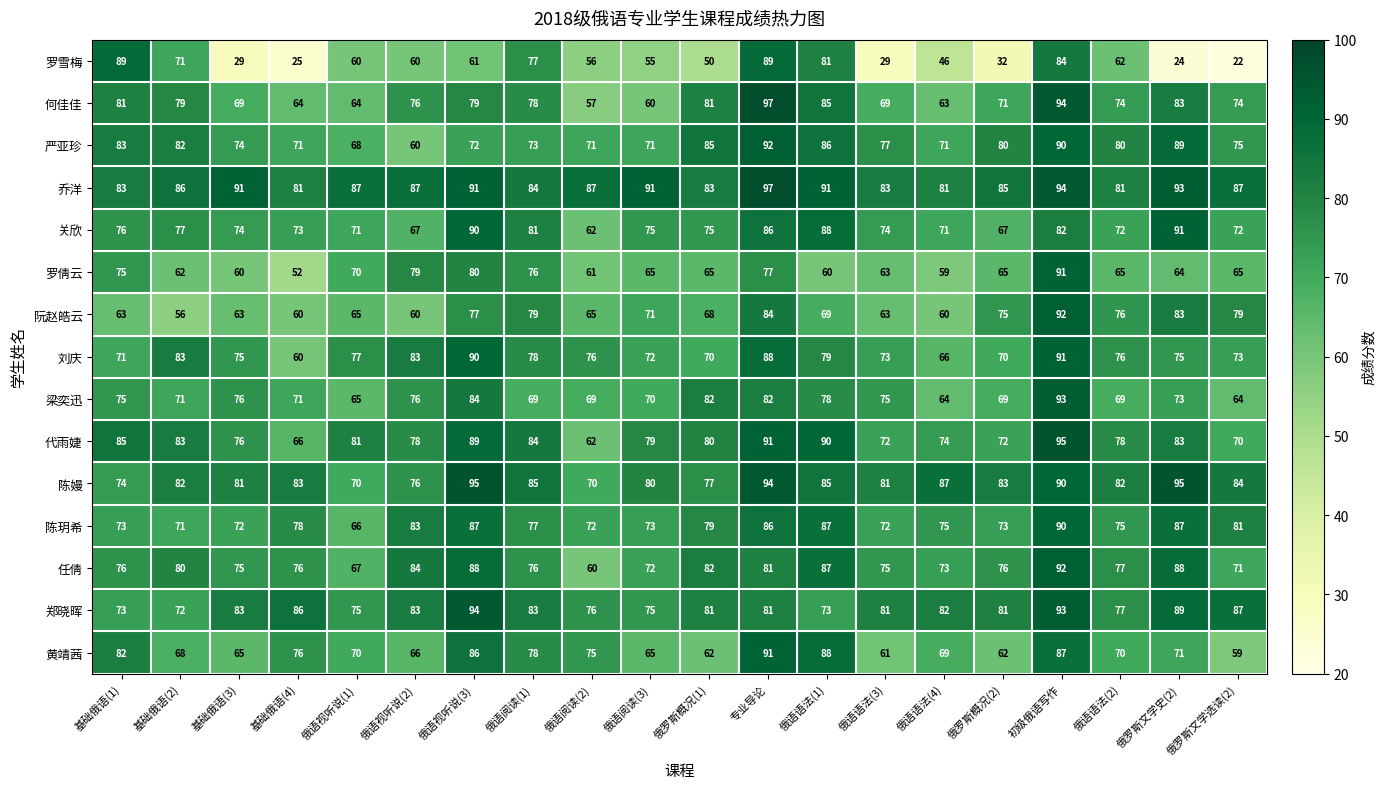

Where does the 关欣 series first go above 75?

基础俄语(1)